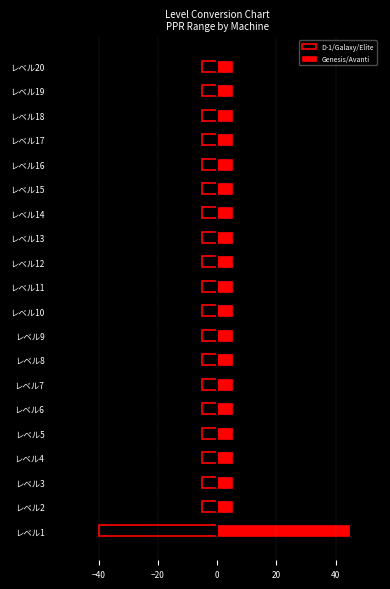

What is the value of the D-1/Galaxy/Elite bar at the 2nd from the left?

-5.0